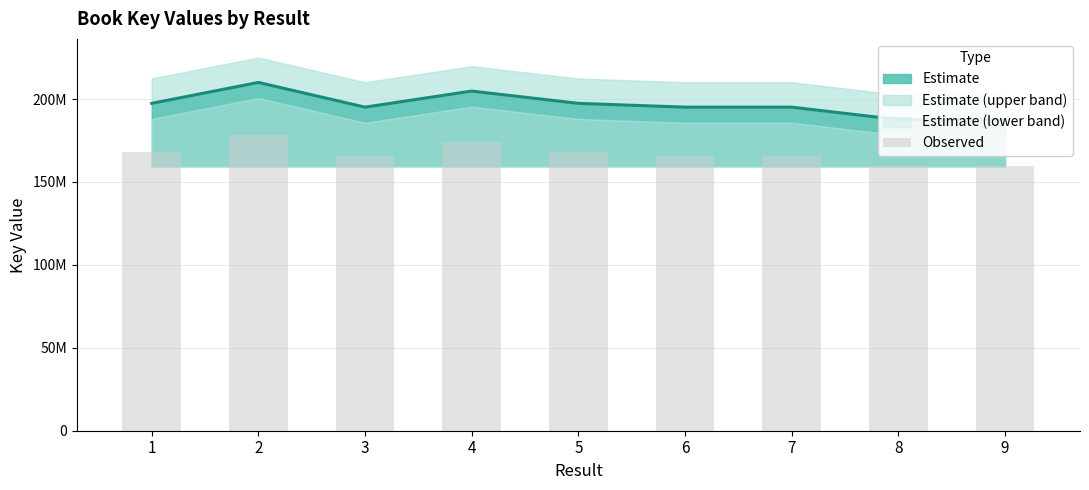

Where does the data first go above 165840617?

1